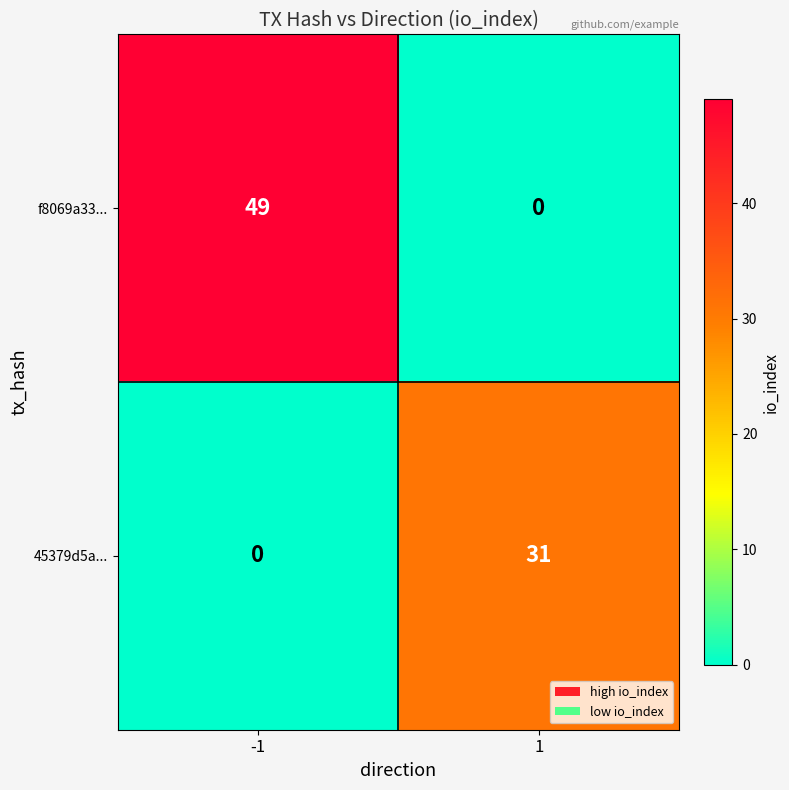

Which series has the widest spread of values?

f8069a33...